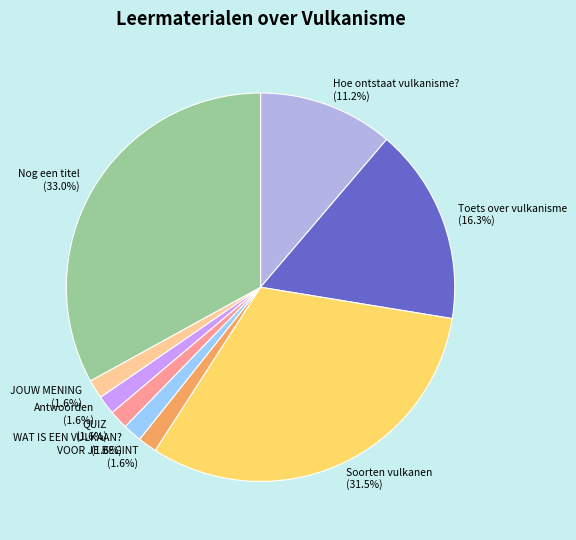

Between WAT IS EEN VULKAAN? and Nog een titel, which is larger?

Nog een titel